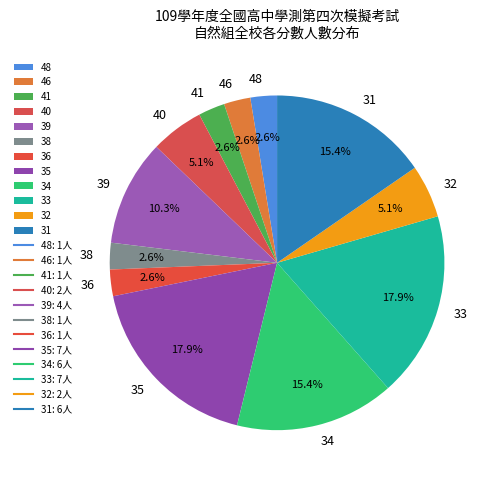

To the nearest percent, what is the combined percentage of 48 and 32?

8%